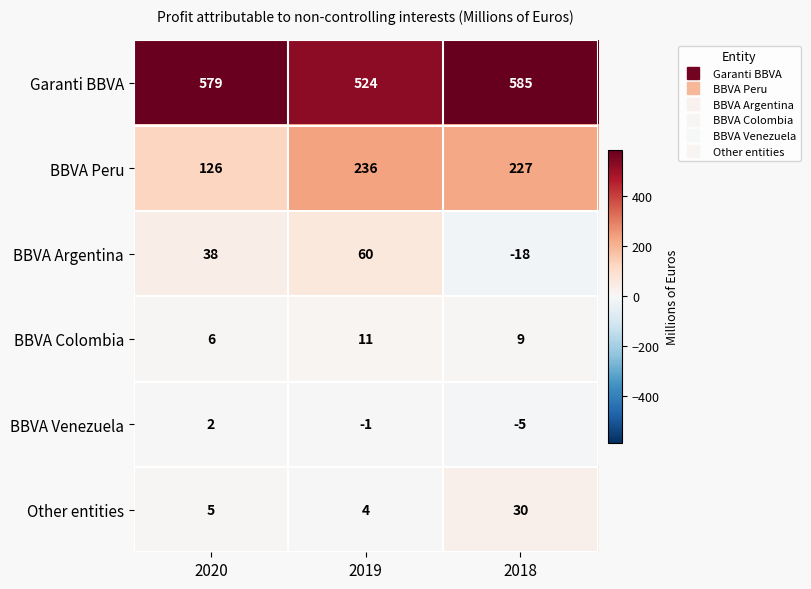

Where does the BBVA Venezuela series first go above -1?

2020